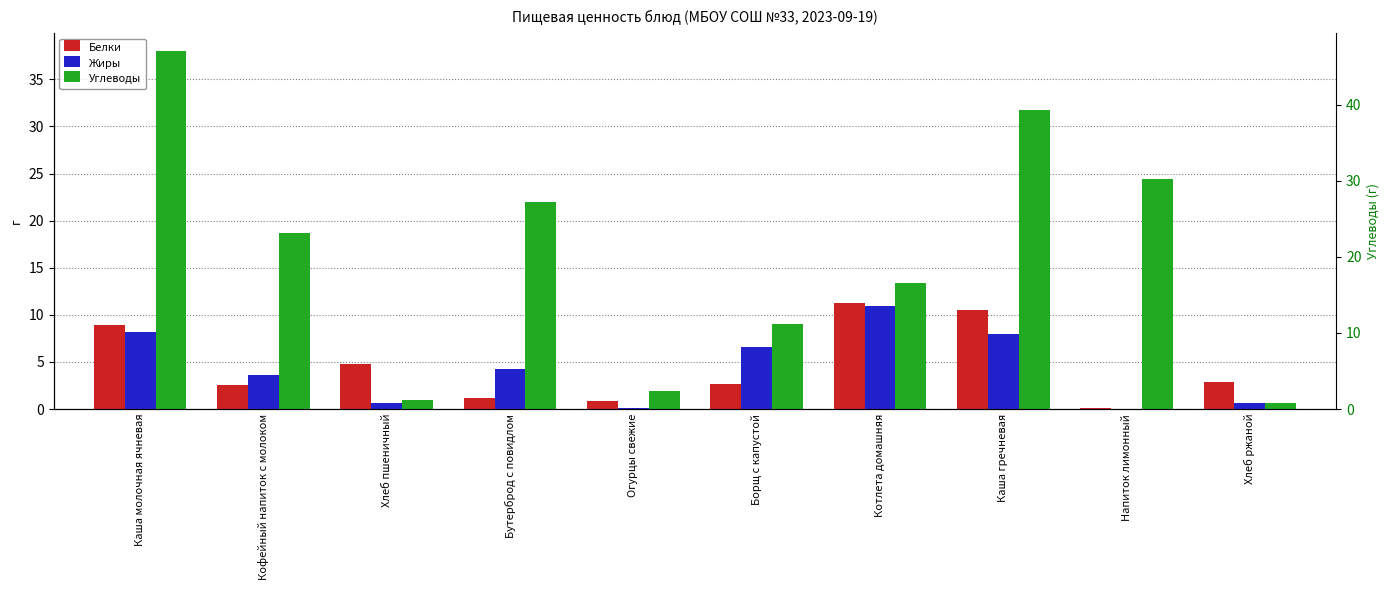

What is the maximum value for Углеводы?

38.0